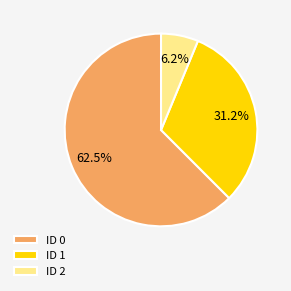

Combined, do ID 1 and ID 0 account for over 50%?

Yes